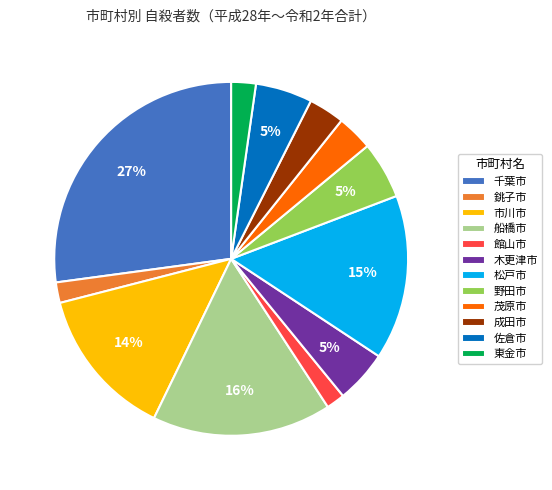

To the nearest percent, what percentage of the pie is 野田市?

5%